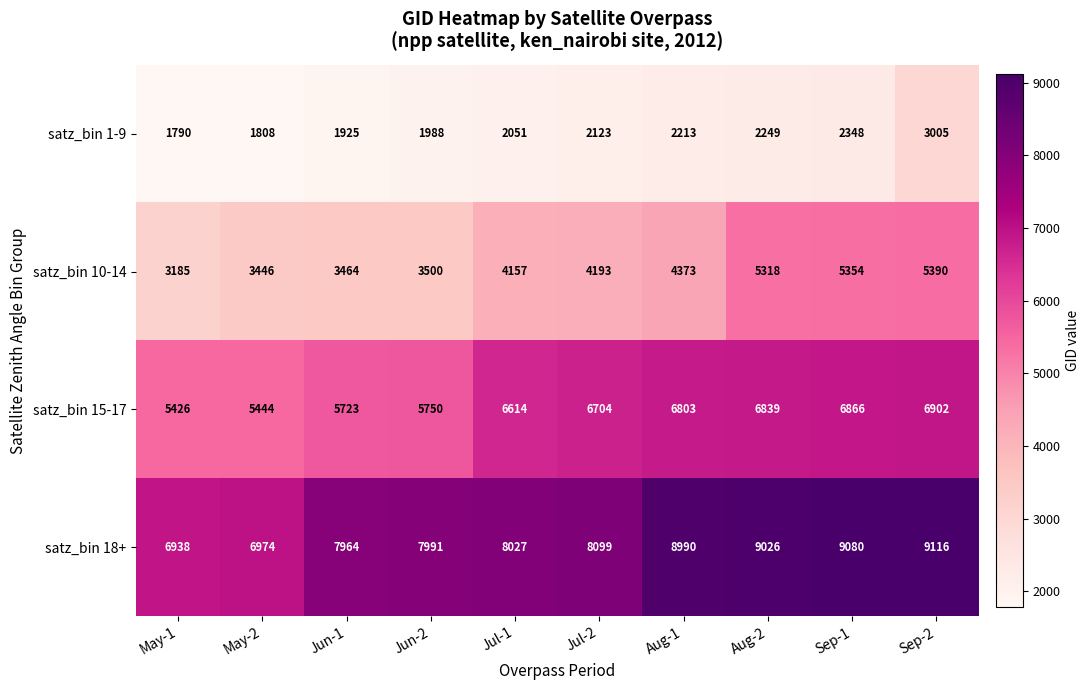

Which label corresponds to the smallest value in the chart?

May-1